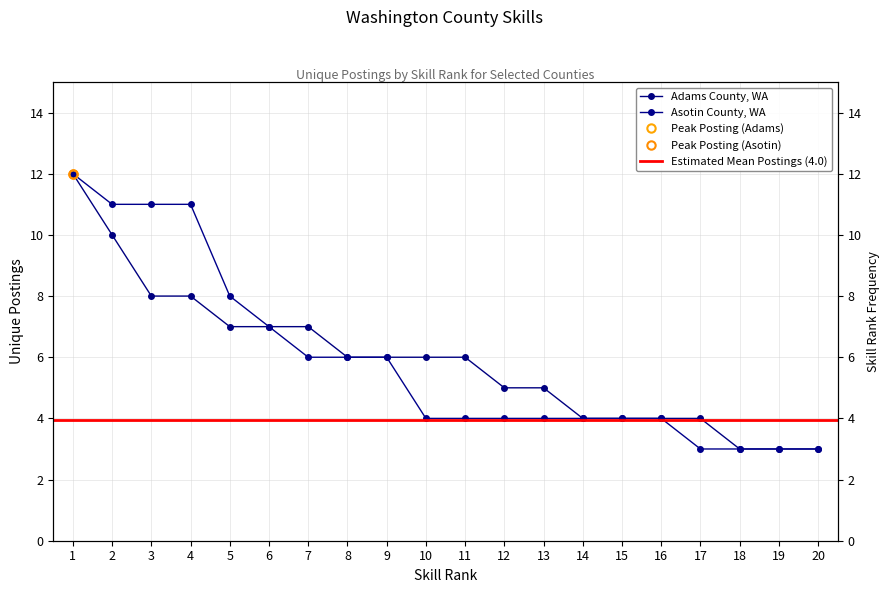

True or false: Adams County, WA and Asotin County, WA intersect in this chart.

False